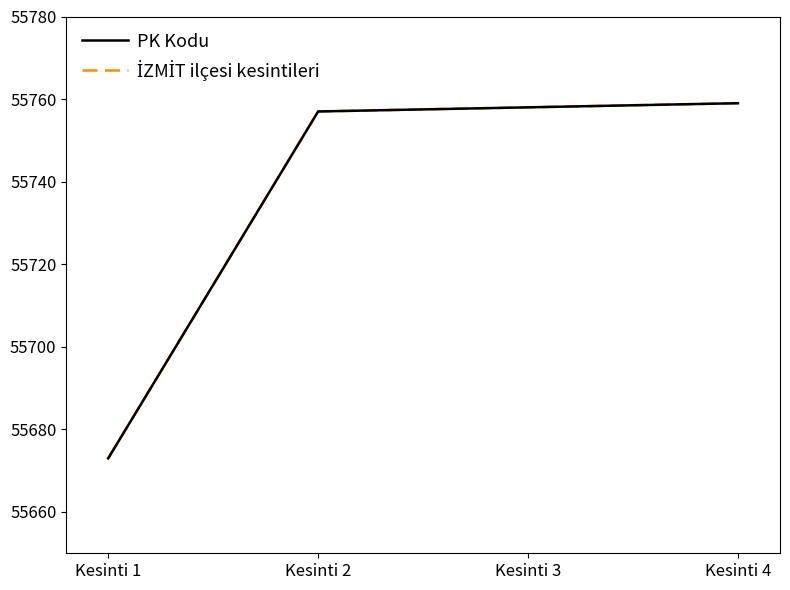

Does the chart display data point markers on the line(s)?

No